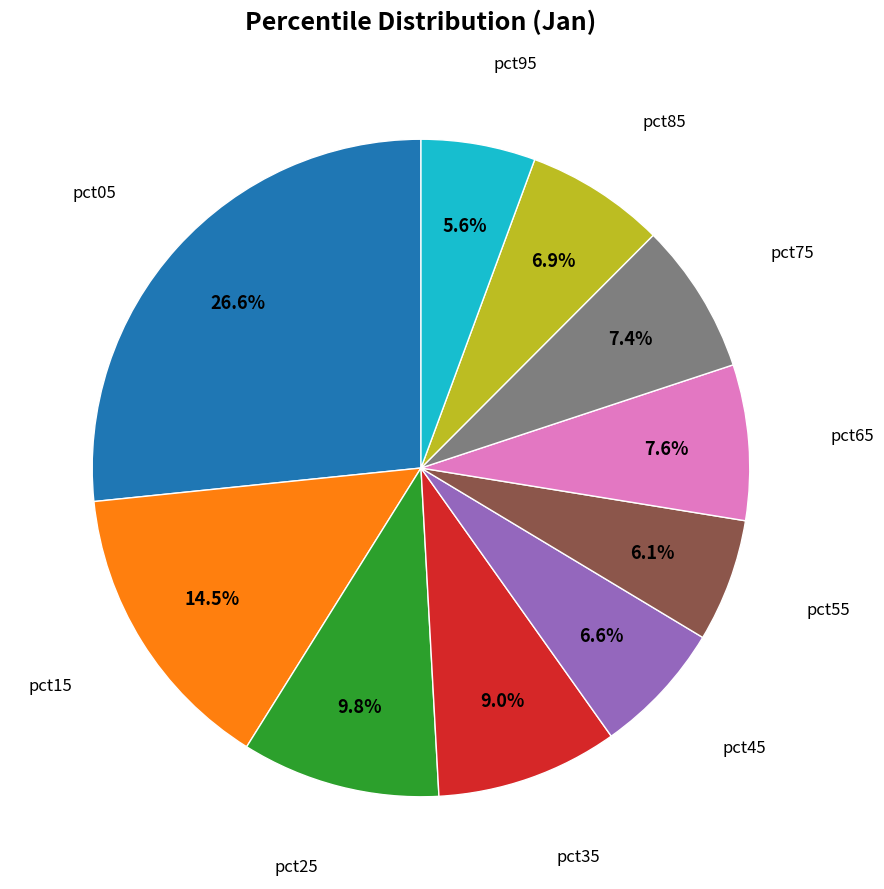

Is there any slice that represents more than half of the pie?

No